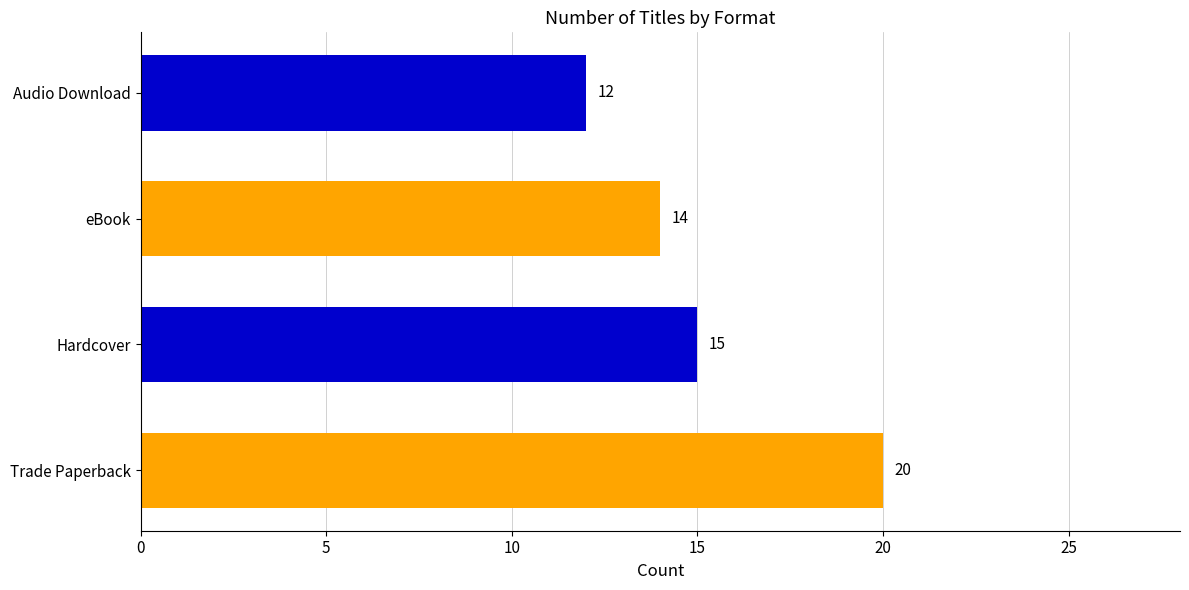

What is the average value?

15